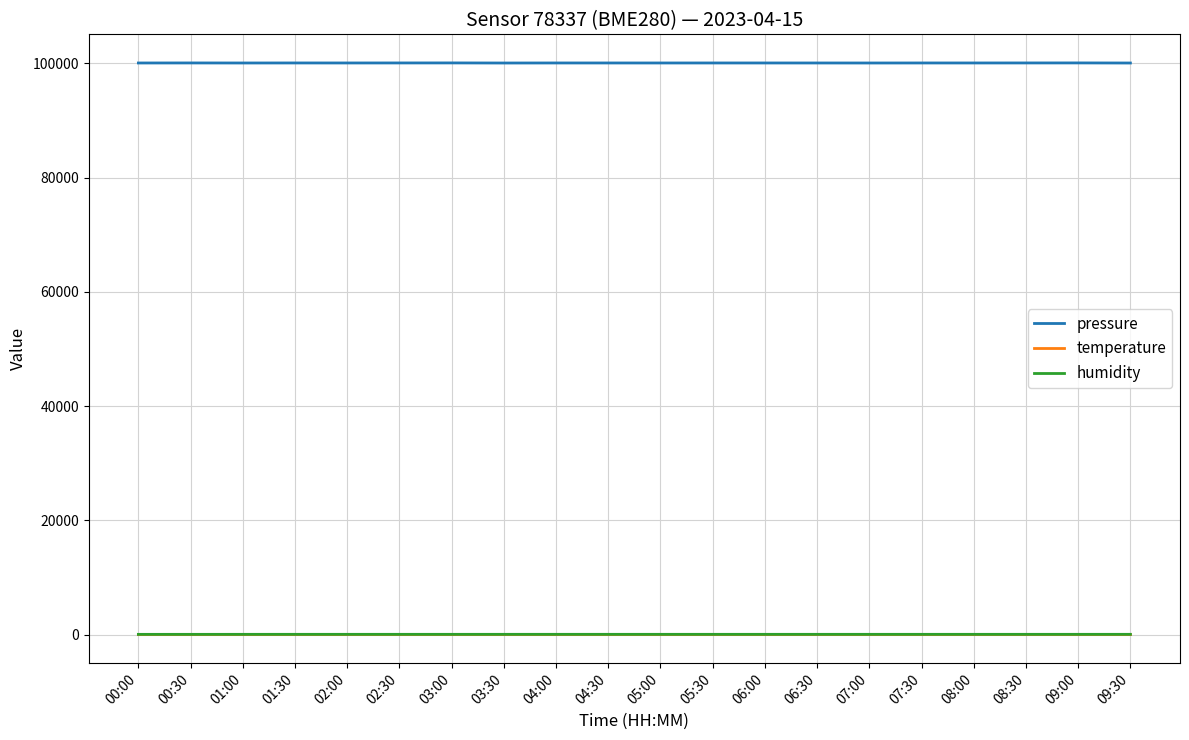

What are all the series names shown in the legend?

pressure, temperature, humidity